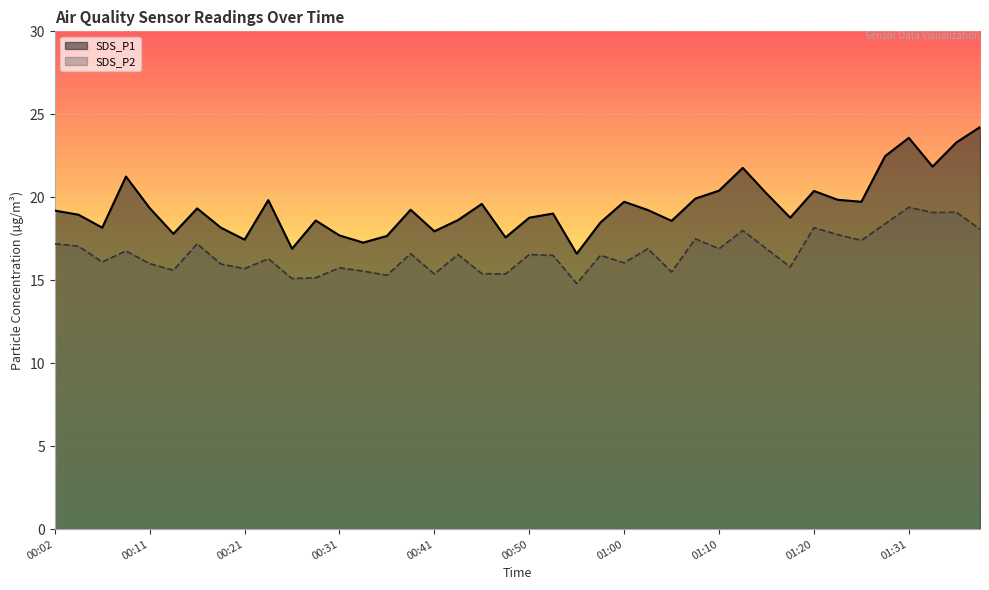

What is the label of the 37th point from the right?

00:09